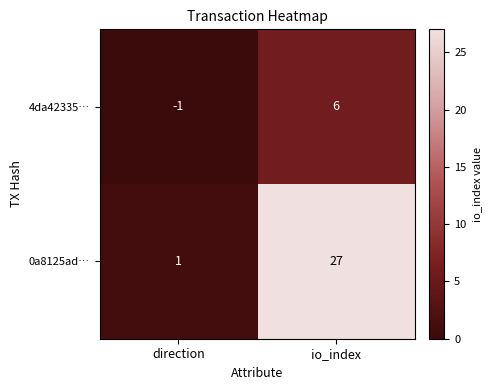

At which category is the sum across all series the highest?

io_index